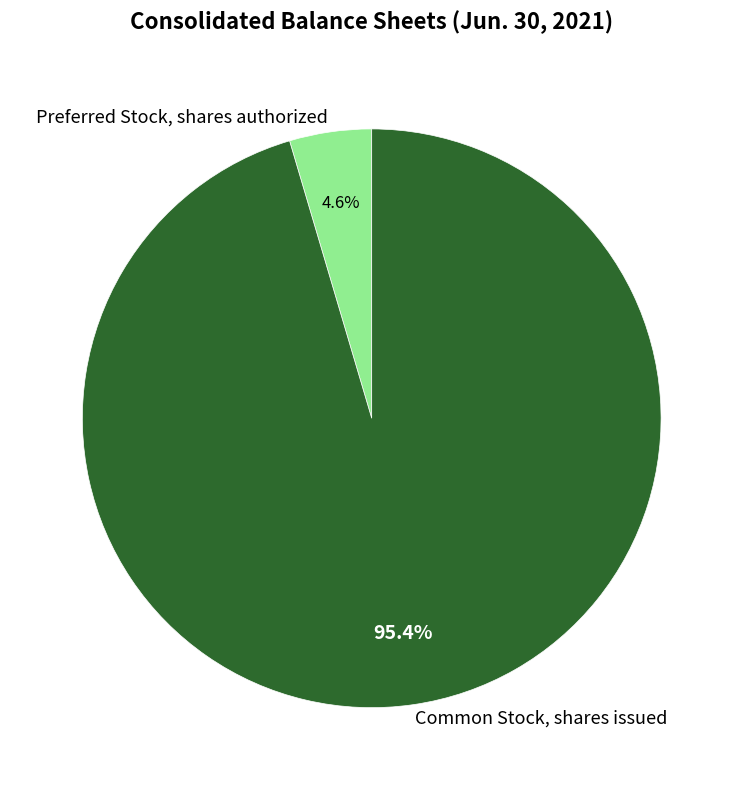

What portion of the pie excludes Common Stock, shares issued?

4.6%